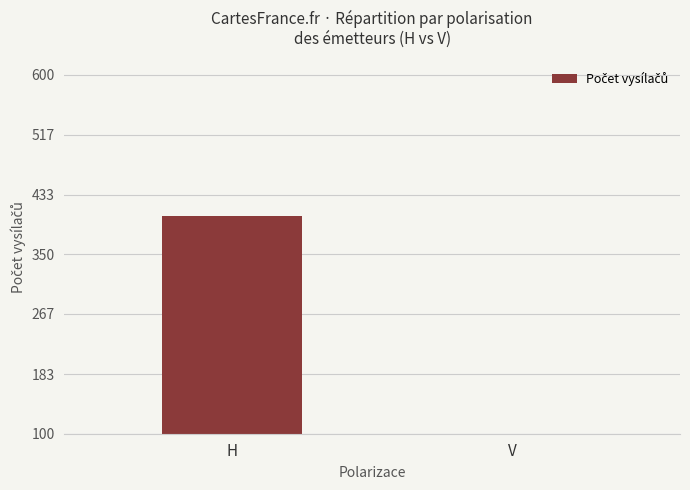

How many series are shown in this chart?

1